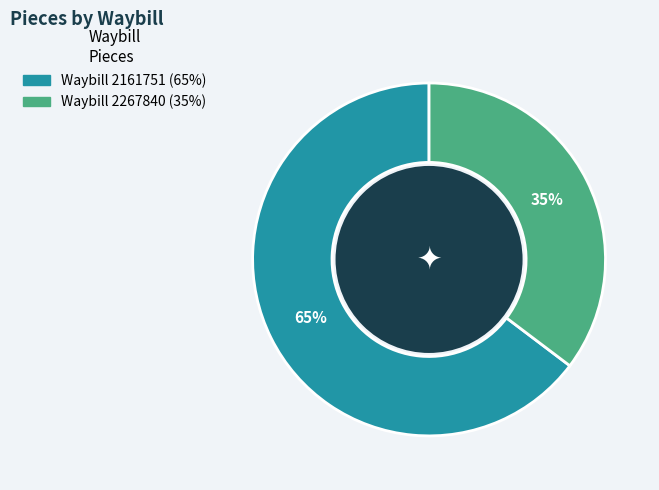

To the nearest percent, what is the average slice percentage?

50%